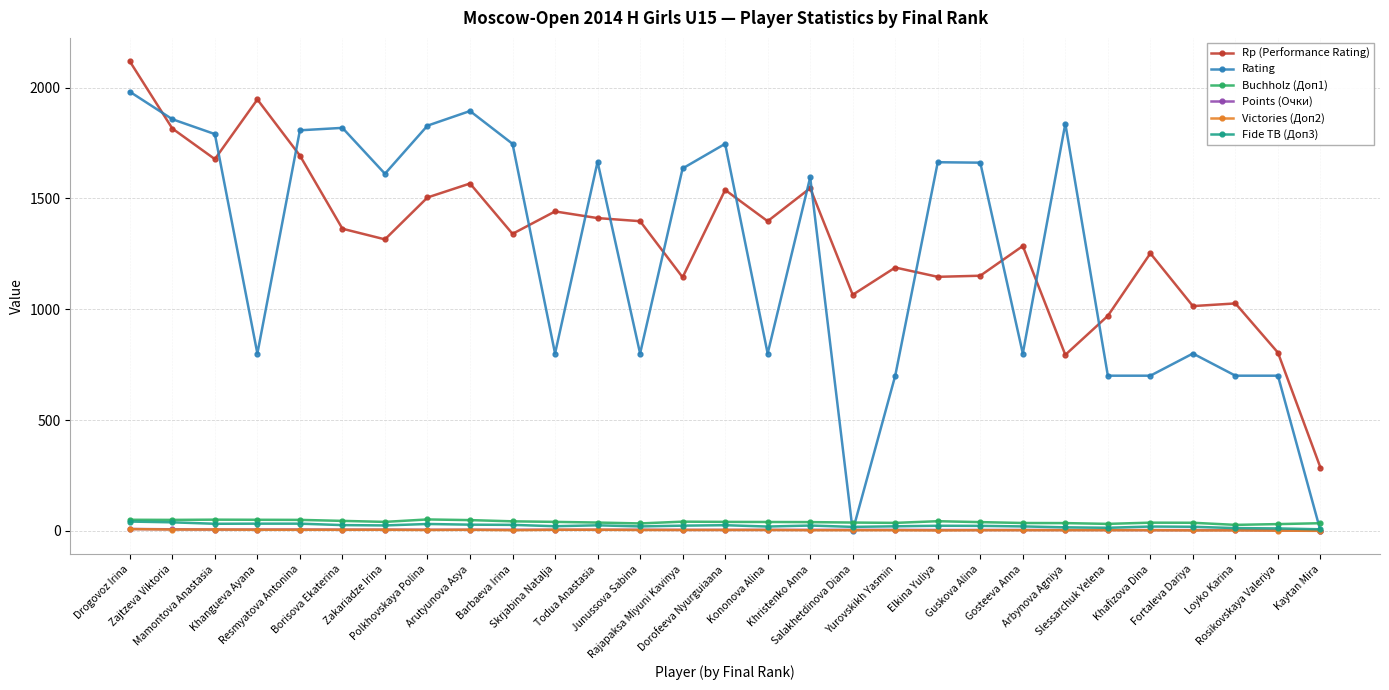

What is the label of the 9th point from the right?

Guskova Alina